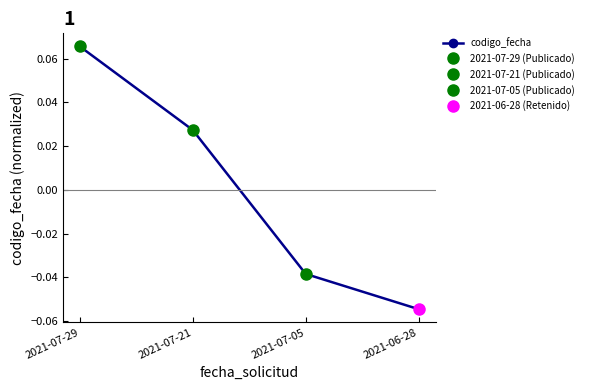

How many series are shown in this chart?

1